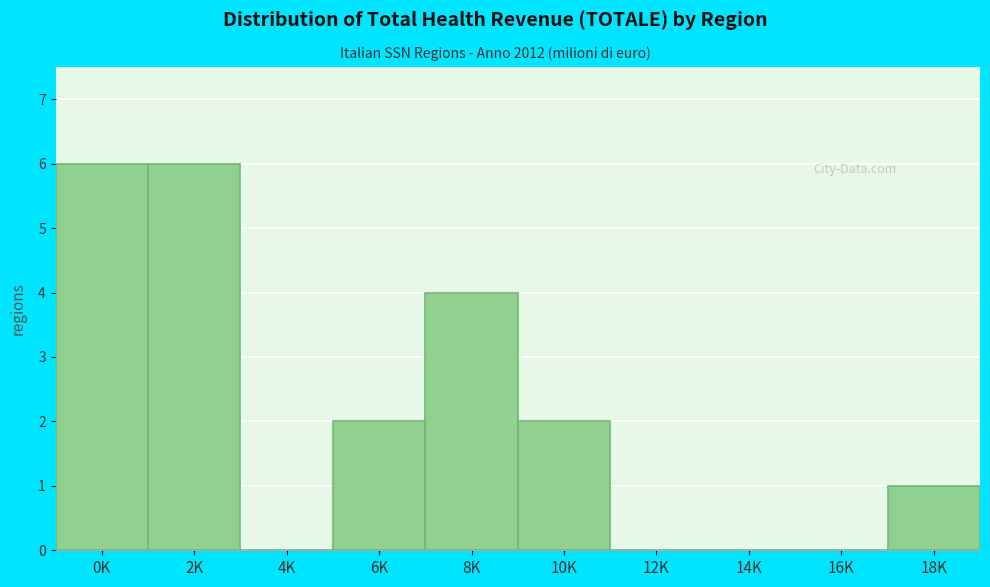

Reading left to right, what are all the values shown in this chart?

0K=6	2K=6	4K=0	6K=2	8K=4	10K=2	12K=0	14K=0	16K=0	18K=1